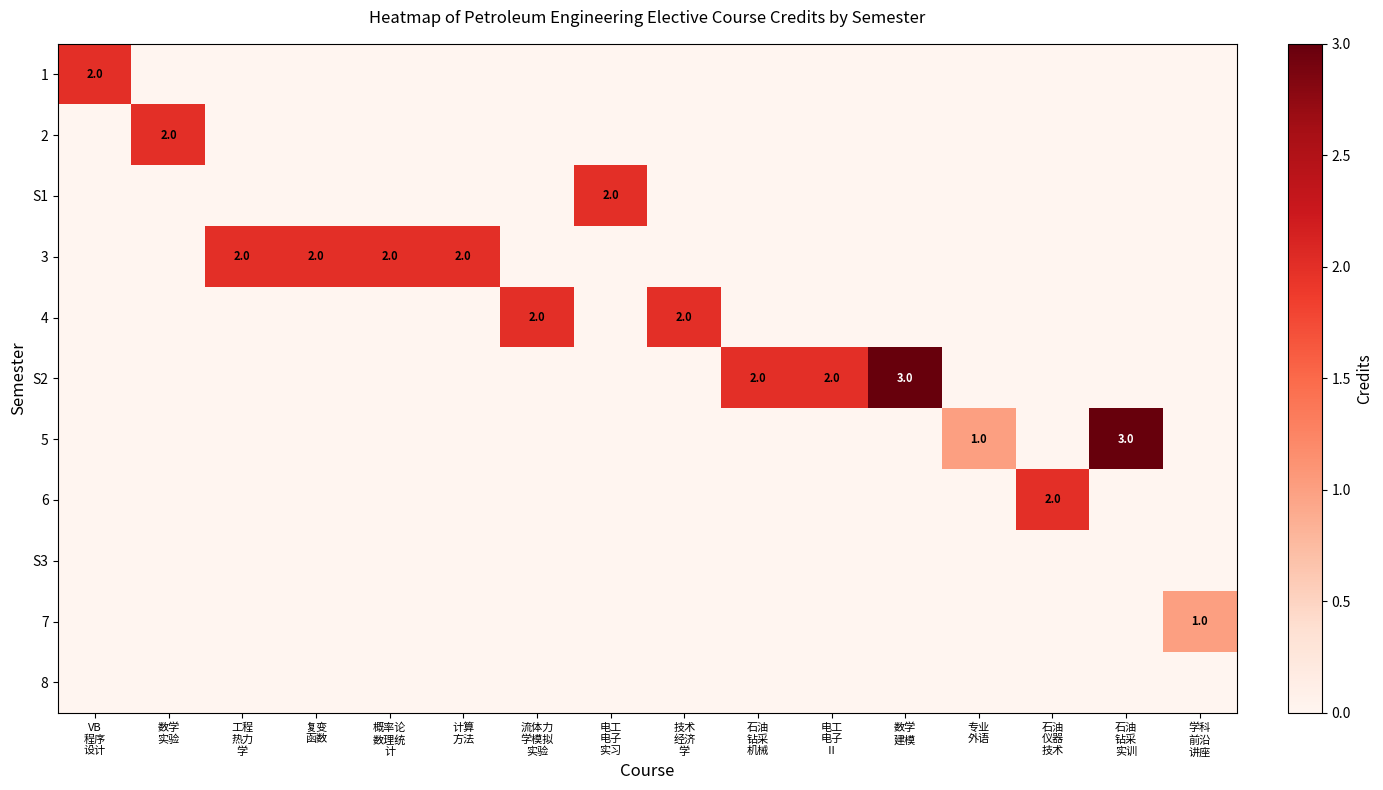

List the series in order of their peak value, highest first.

S2, 5, 1, 2, S1, 3, 4, 6, 7, S3, 8